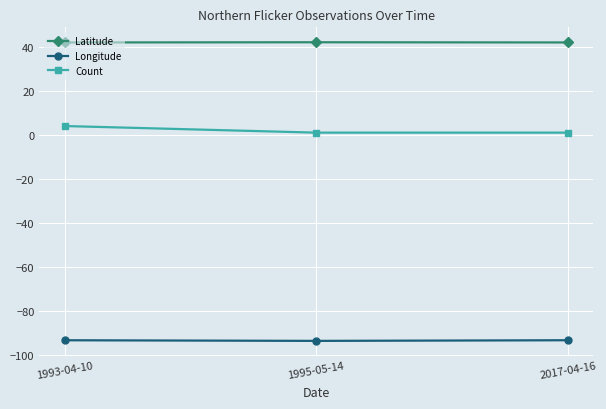

Which series has the largest total across all categories?

Latitude